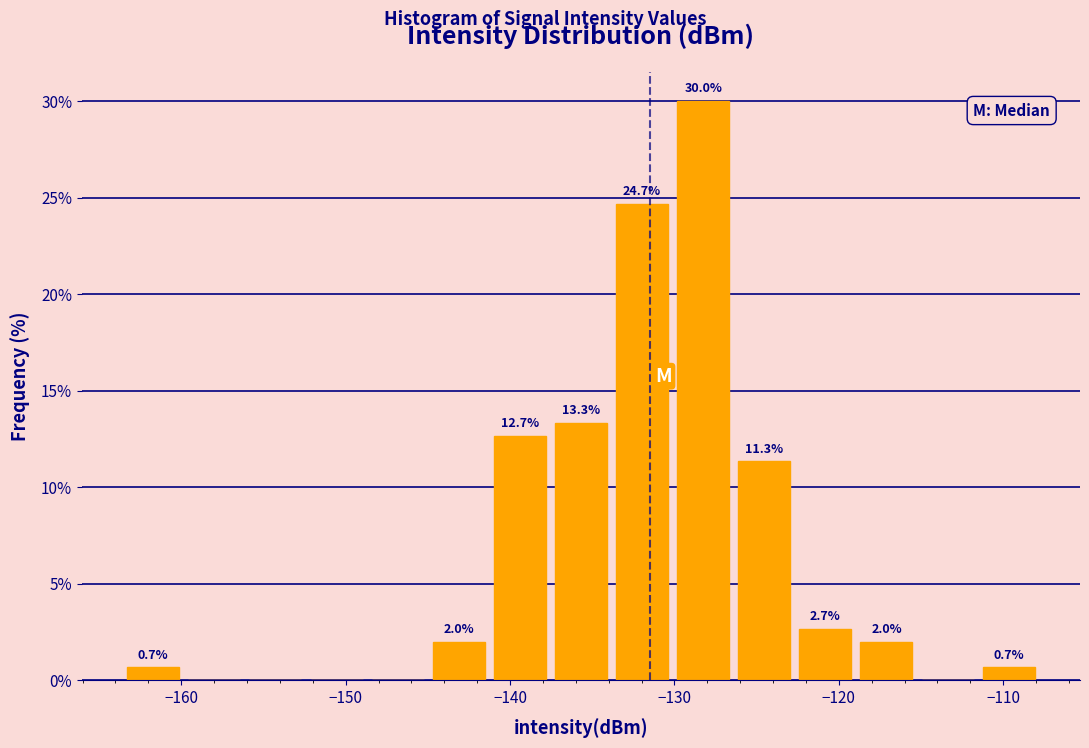

Around what value on the x-axis is the tallest bar? Give the approximate position of its centre, as read against the axis.

-128